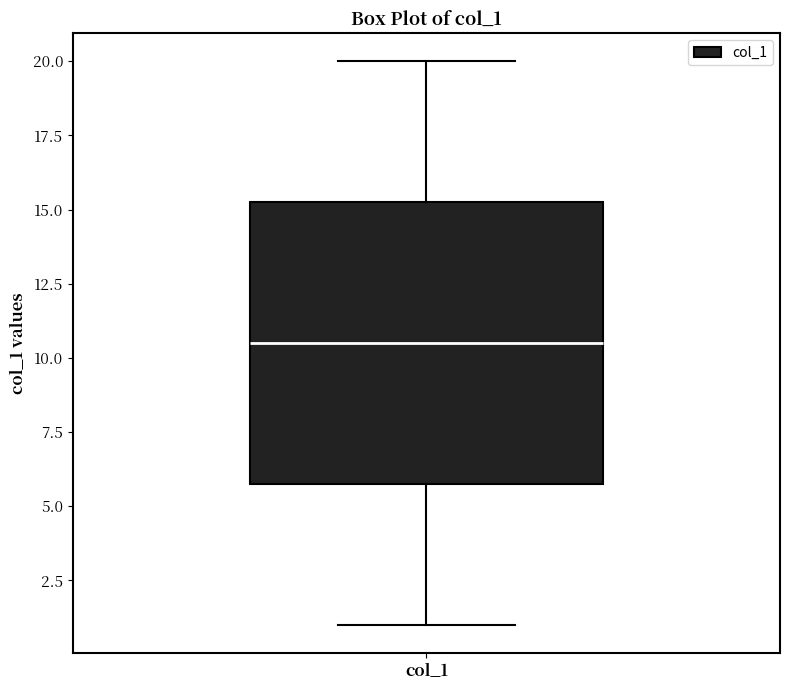

Transcribe this box plot: give where the median line is, the range the box spans, and where the two whiskers end, as read against the y-axis. The values are not printed on the chart, so give them approximately, as read against the axis.

median 10.5, box 6.0 to 15.5, whiskers 1.0 to 20.0